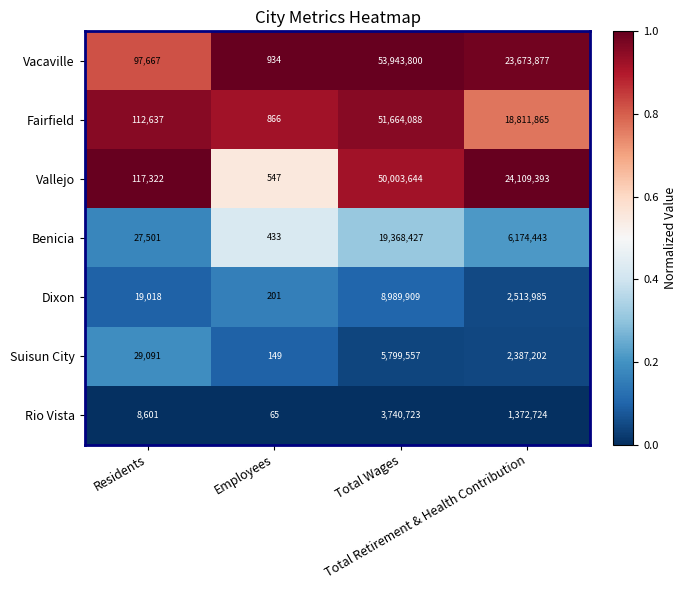

What is the sum of all Vallejo values?

74230906